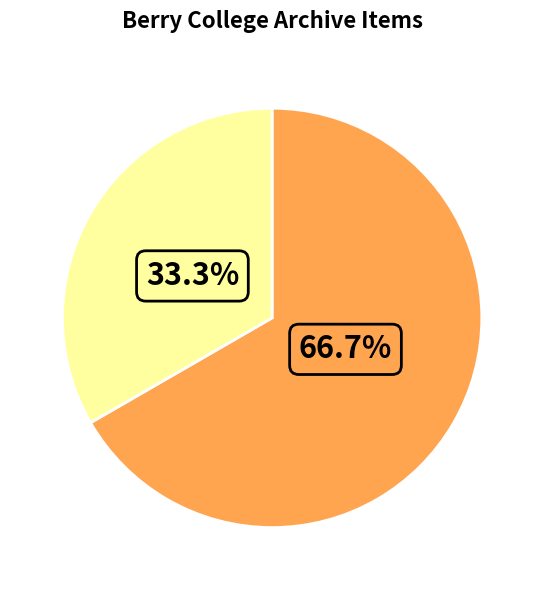

Is there a majority slice in this chart?

Yes